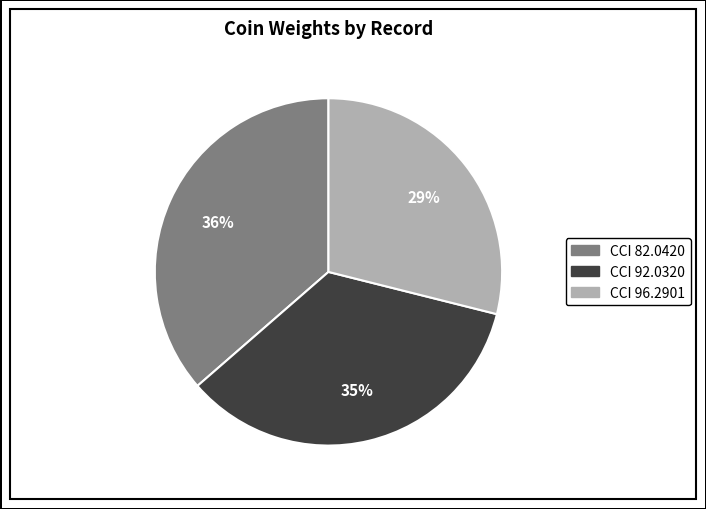

Does CCI 82.0420 represent more than half of the total?

No